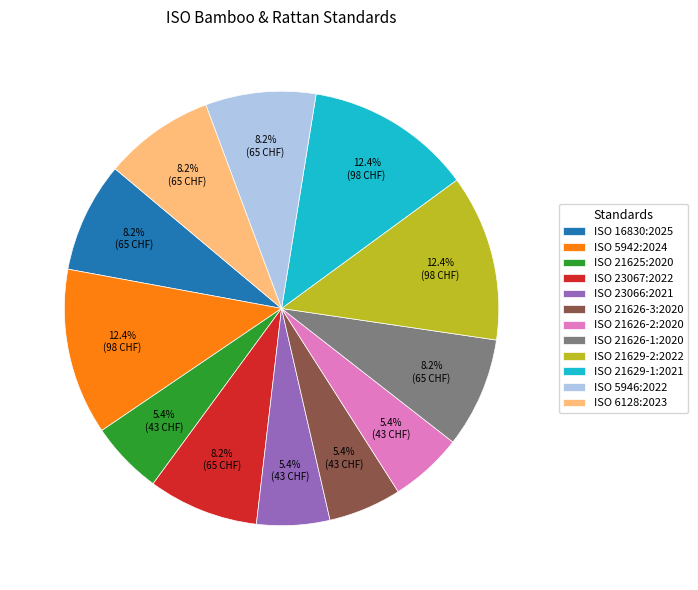

To the nearest percent, what is the difference between the largest and smallest slice percentages?

7%